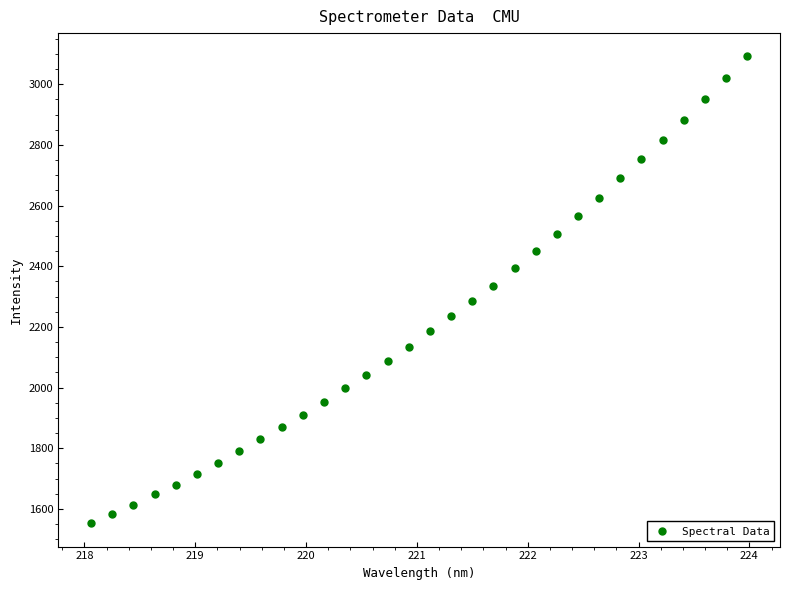

What is the range of Y values (max minus min)?

1538.6